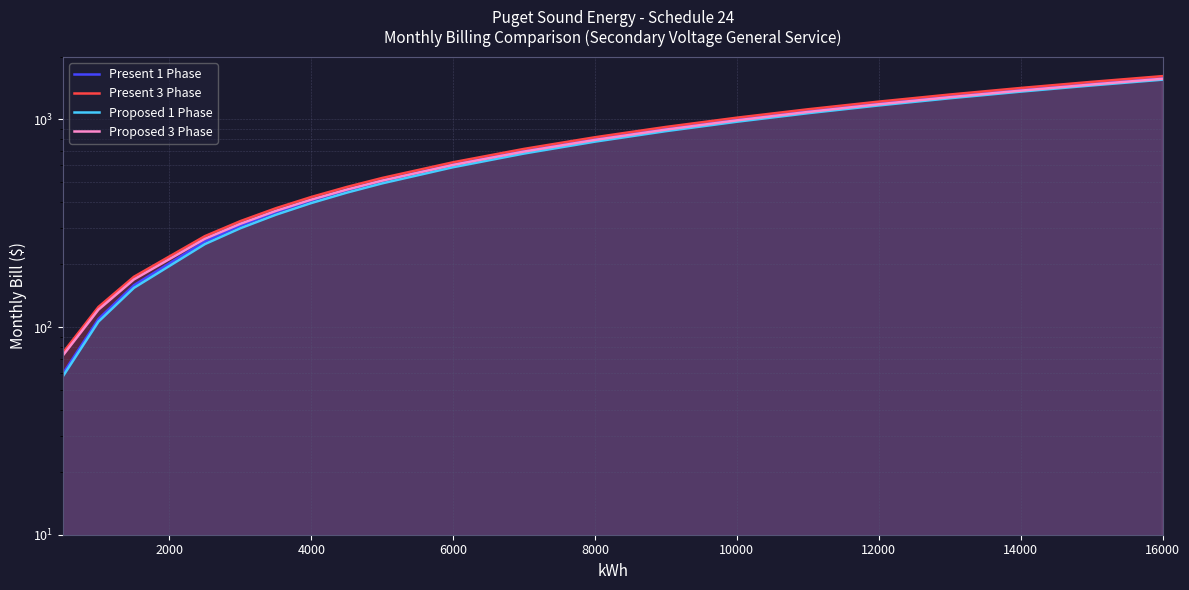

True or false: Present 3 Phase and Present 1 Phase cross at least once.

False